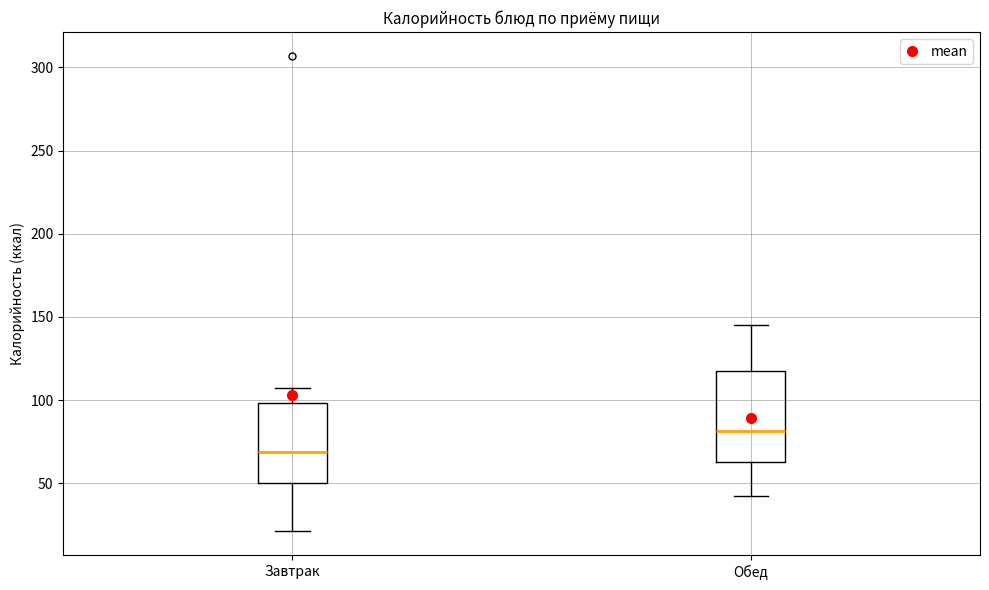

Reading left to right, read every box against the y-axis: the position of its median line, the range the box covers, and the ends of its whiskers. The values are not printed on the chart, so give them approximately, as read against the axis.

Завтрак: median 70, box 50 to 100, whiskers 20 to 105
Обед: median 80, box 65 to 115, whiskers 40 to 145